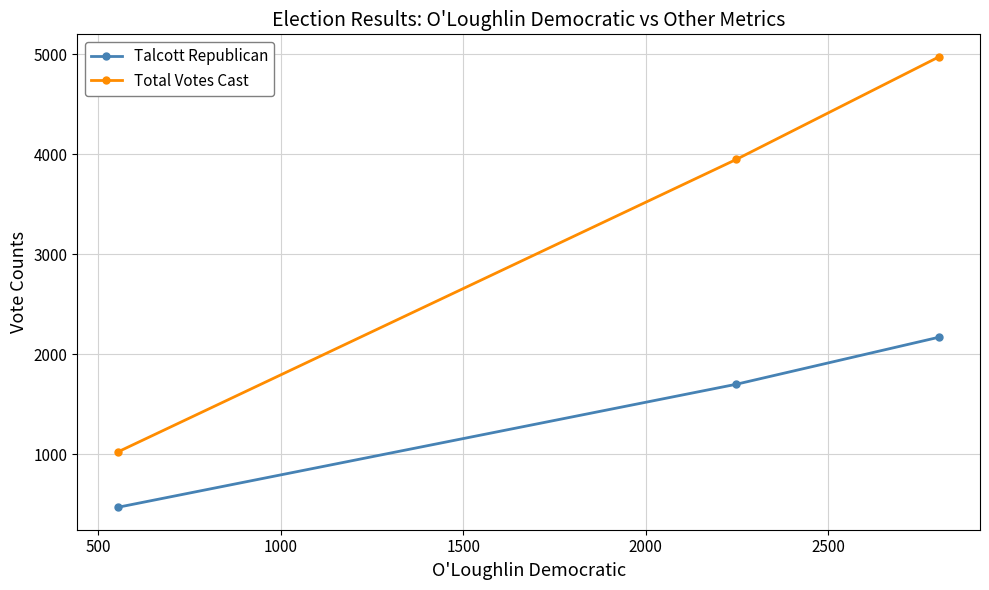

Reading left to right, extract all data points from this chart.

Talcott Republican: 470	1700	2170
Total Votes Cast: 1025	3949	4974